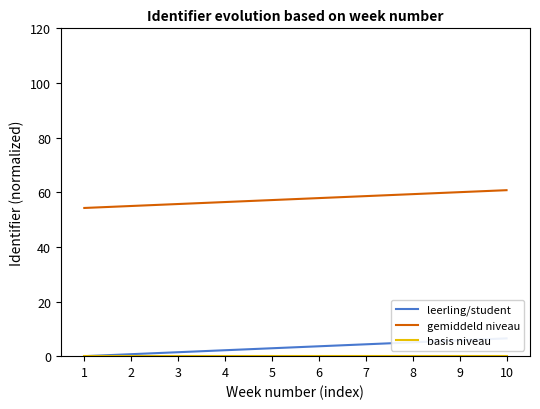

Reading left to right, list all the values displayed in this chart.

leerling/student: 0.0	0.7	1.4	2.2	2.9	3.6	4.3	5.1	5.8	6.5
gemiddeld niveau: 54.2	55.0	55.7	56.4	57.1	57.9	58.6	59.3	60.0	60.8
basis niveau: 0.0	0.0	0.0	0.0	0.0	0.0	0.0	0.0	0.0	0.0